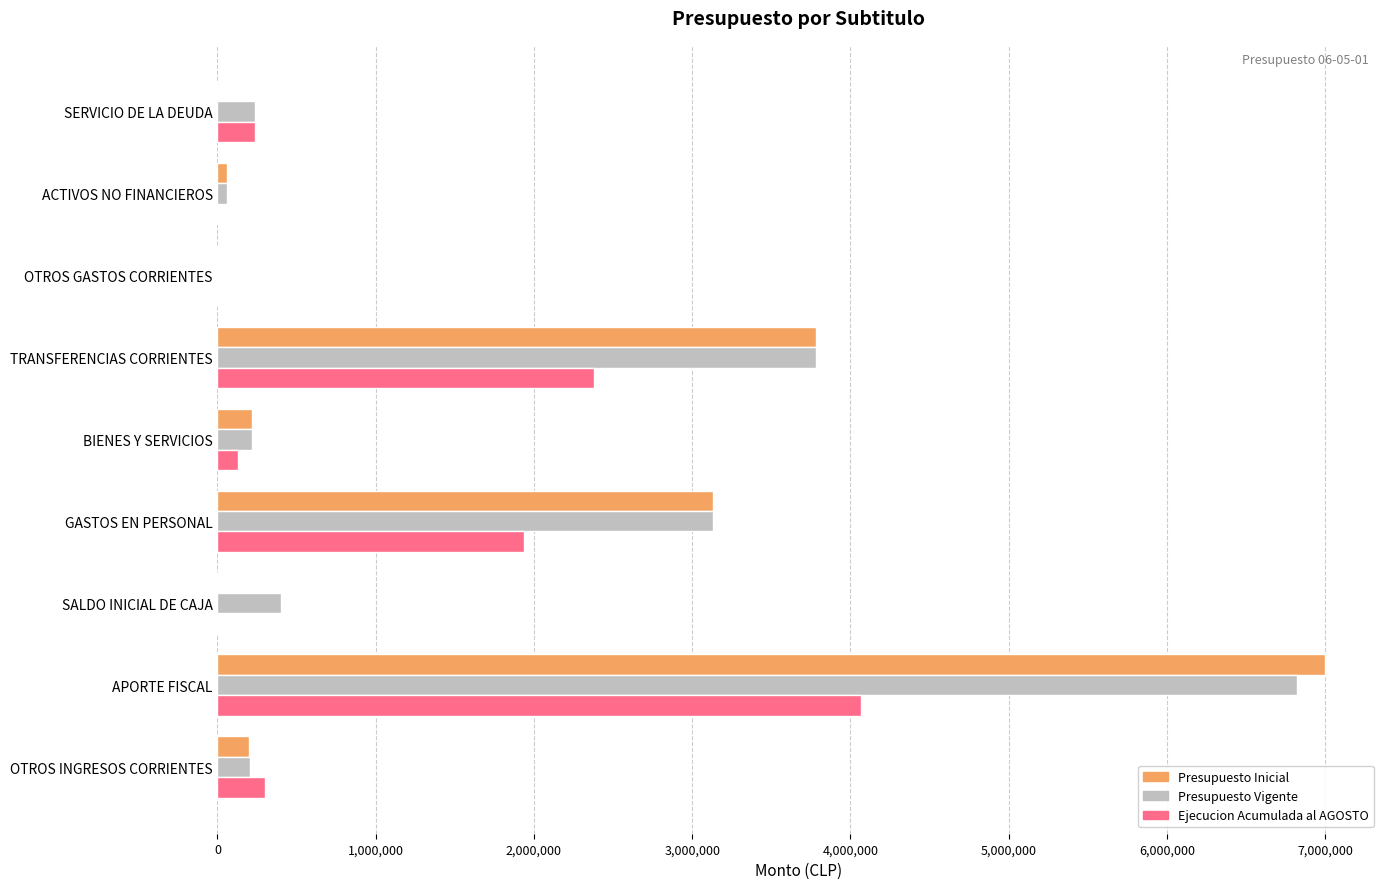

Between TRANSFERENCIAS CORRIENTES and ACTIVOS NO FINANCIEROS, which series saw the biggest shift?

Presupuesto Vigente